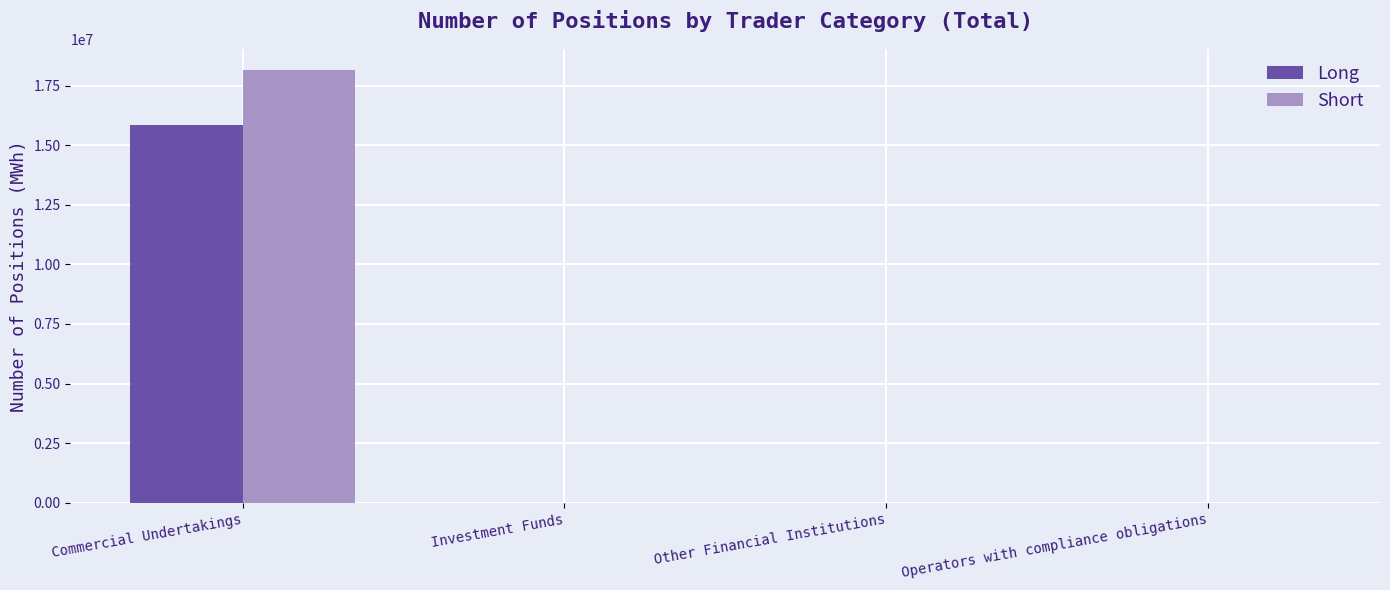

Count the Short values in the range 0 to 18142450.

4